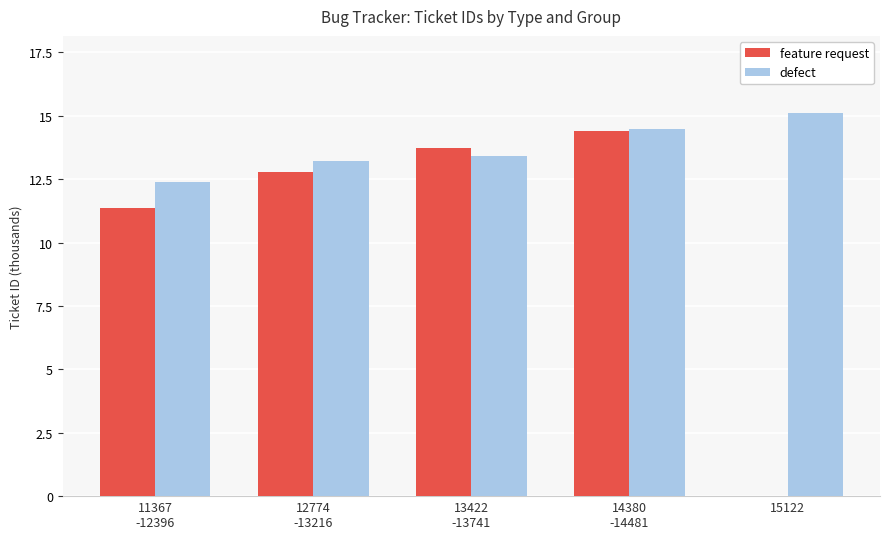

At which label does defect first exceed 13?

12774
-13216